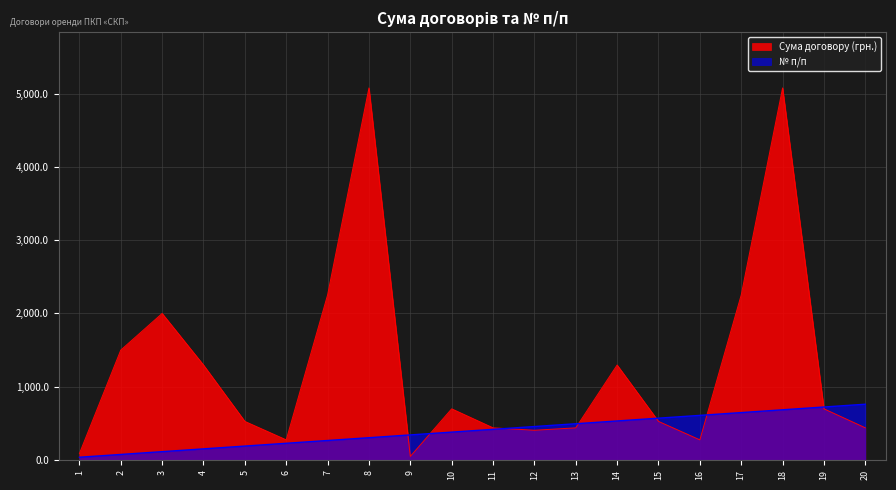

List the series in order of their peak value, lowest first.

№ п/п, Сума договору (грн.)